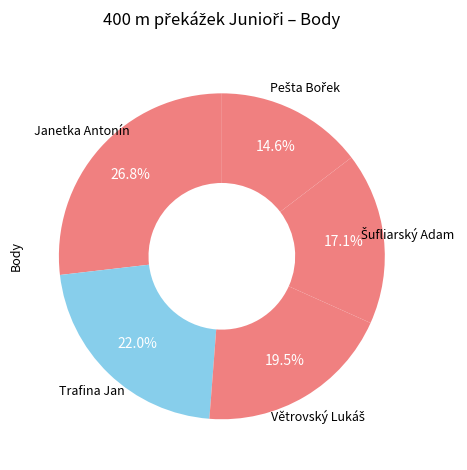

Is there a majority slice in this chart?

No